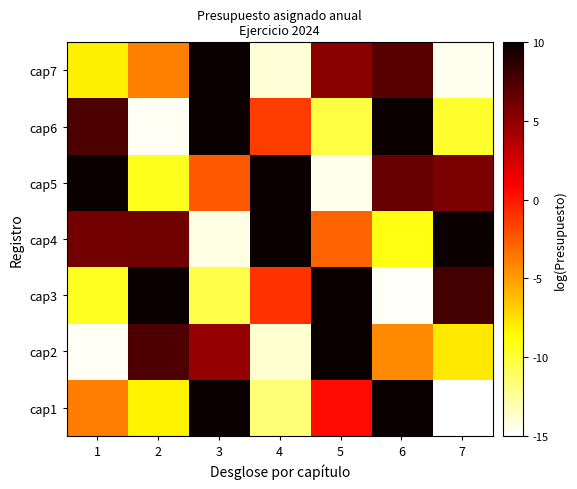

Rank the series by their maximum value, from highest to lowest.

cap6, cap3, cap5, cap4, cap1, cap2, cap7